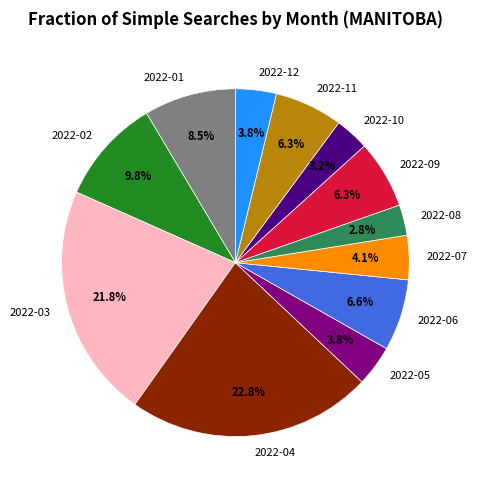

Does any single category account for the majority?

No